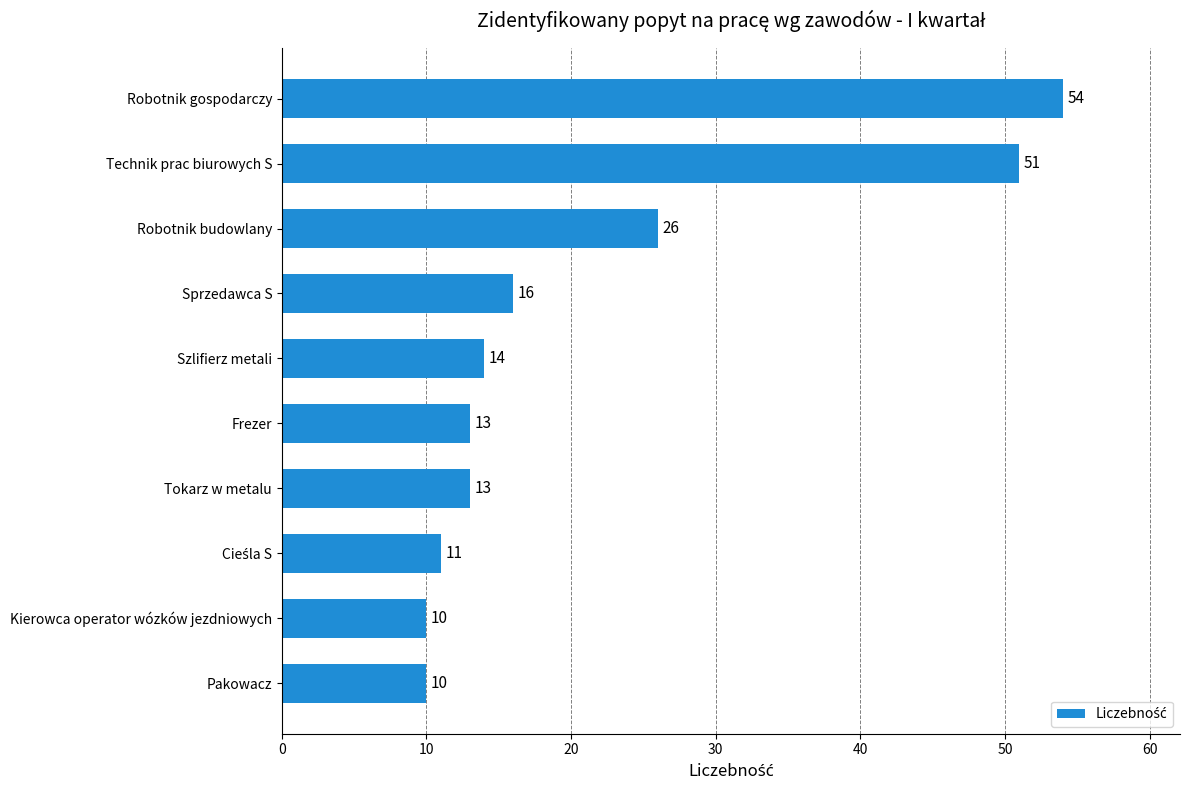

Reading bottom to top, what are all the values shown in this chart?

10	10	11	13	13	14	16	26	51	54